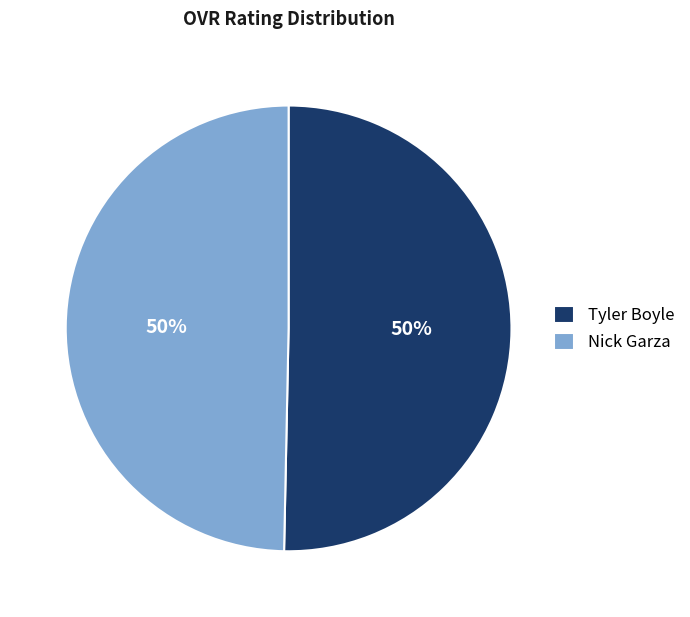

What is the ratio of the value at Tyler Boyle to the value at Nick Garza?

1.0